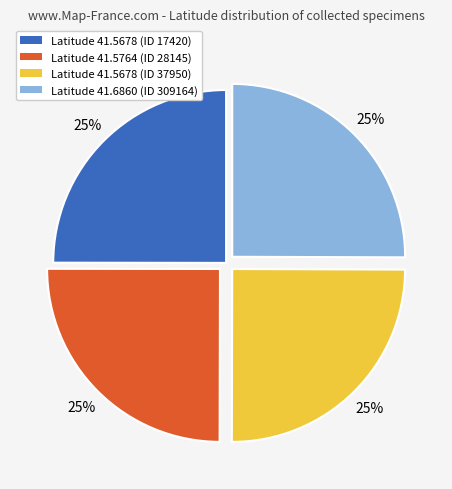

Does any single category account for the majority?

No